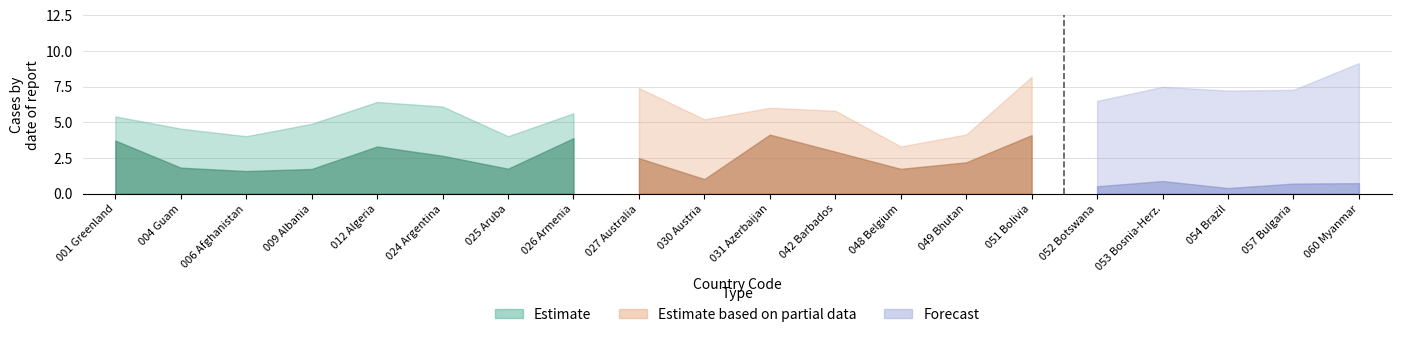

Which series has the widest spread of values?

Estimate based on partial data